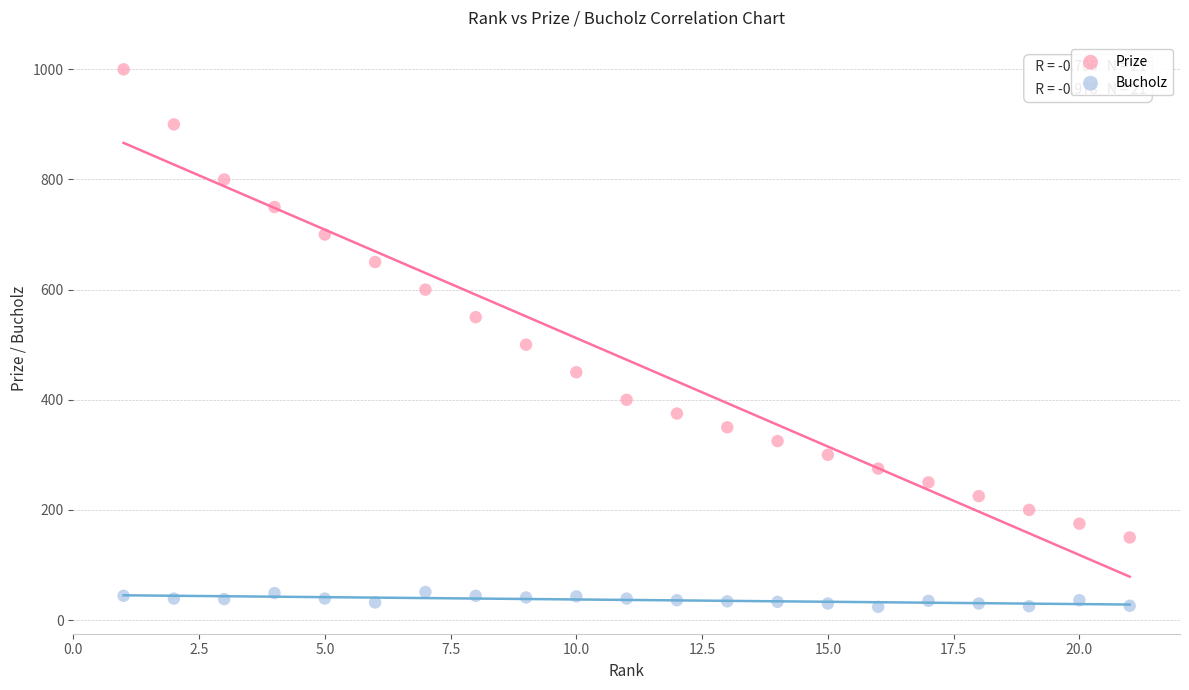

Which series has the widest spread of Y values?

Prize